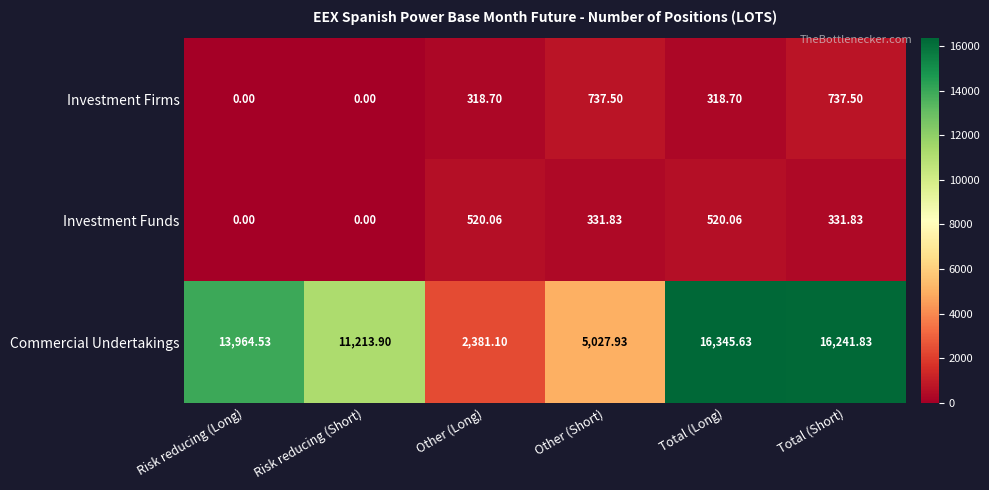

Which category has the highest value in the Commercial Undertakings series?

Total (Long)